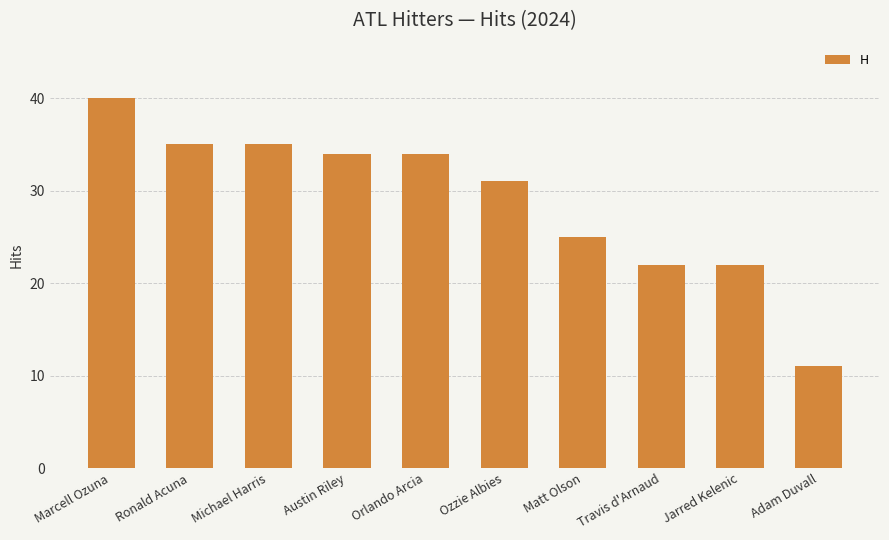

What position from the left is Jarred Kelenic?

9